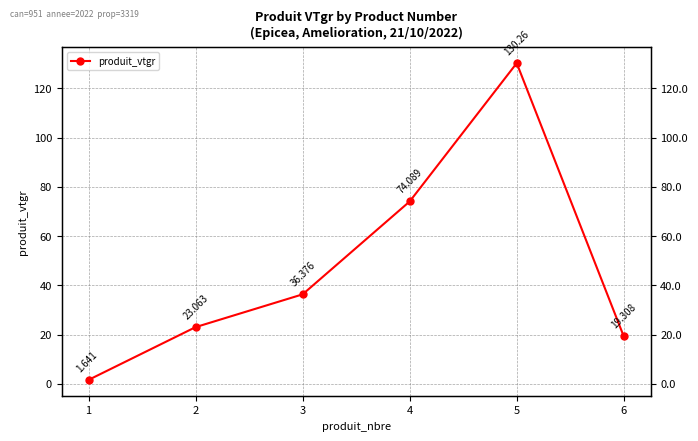

At which category does the data reach its first local peak?

5